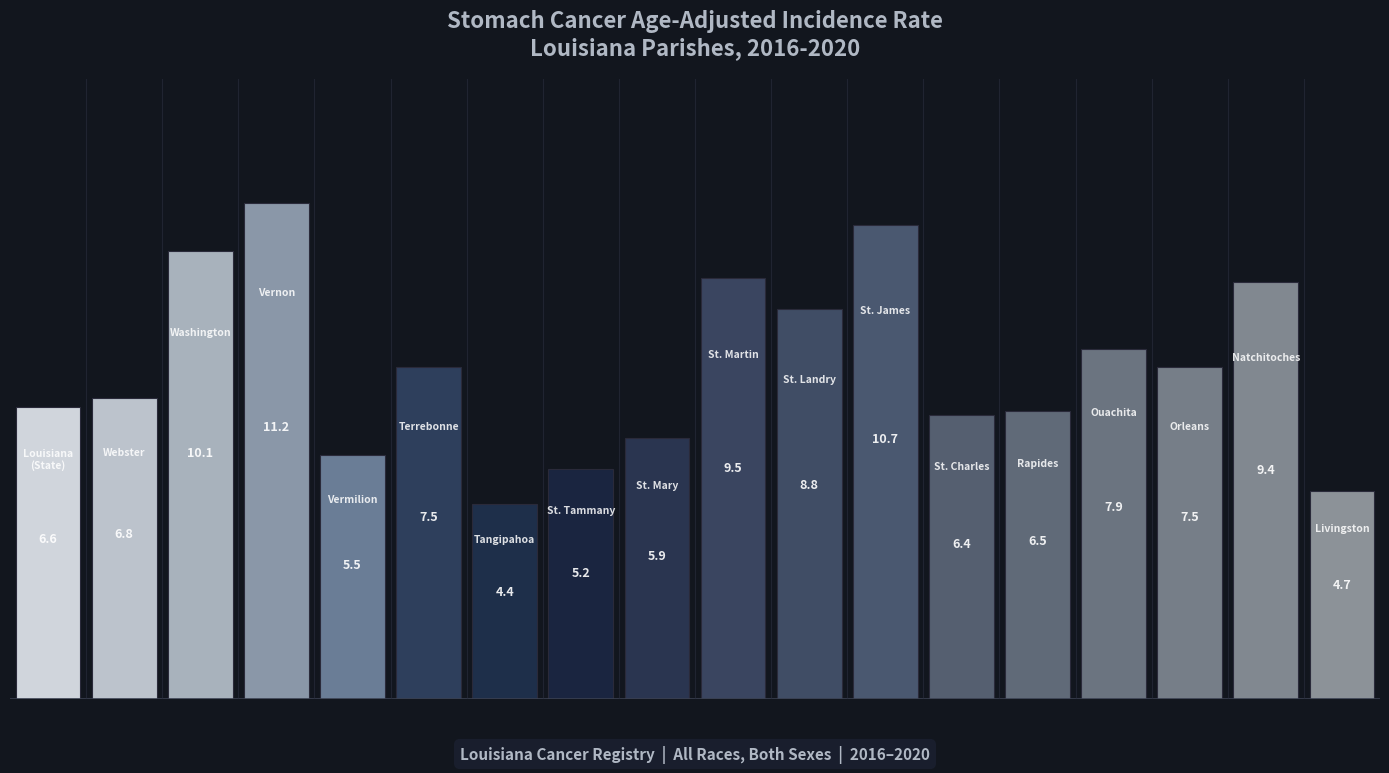

What is the sum of all values?

134.6